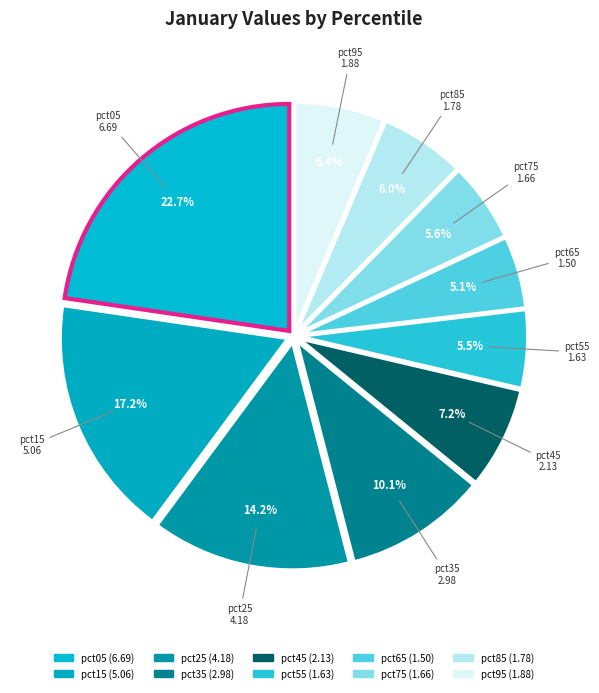

What is the largest slice in the pie chart?

pct05